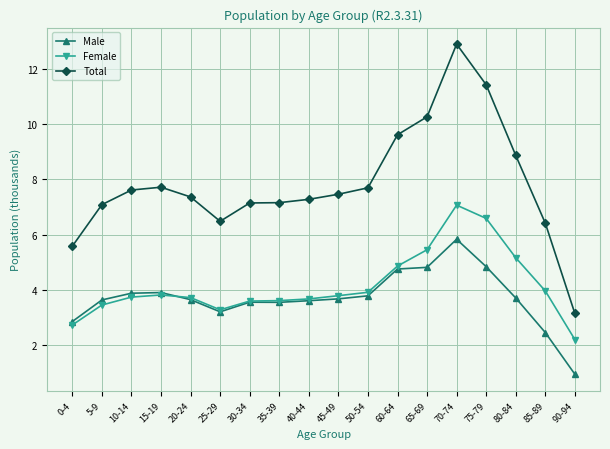

Count the number of categories in the chart.

18